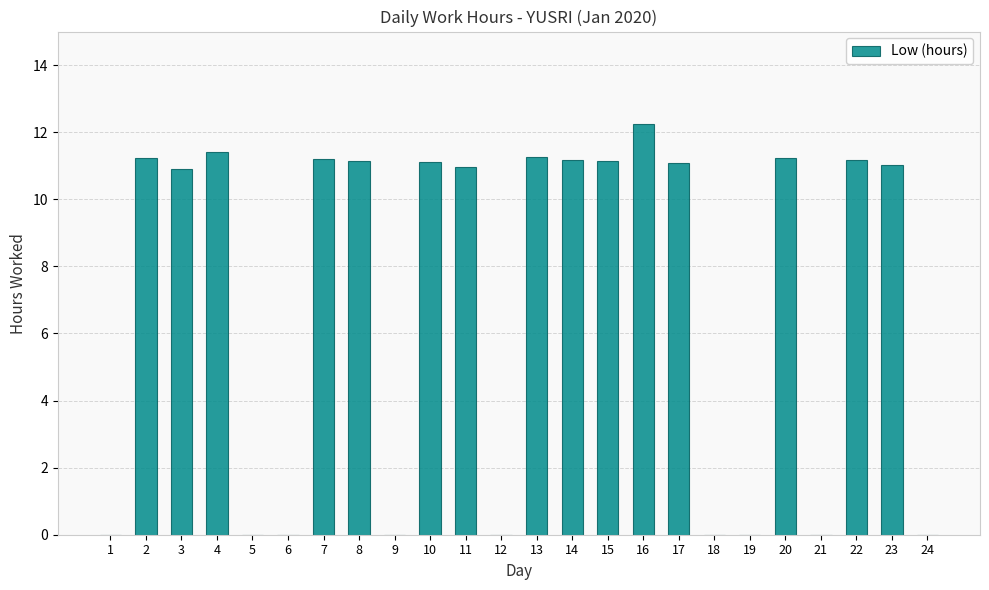

True or false: the data shows 4.8 at 2.

False